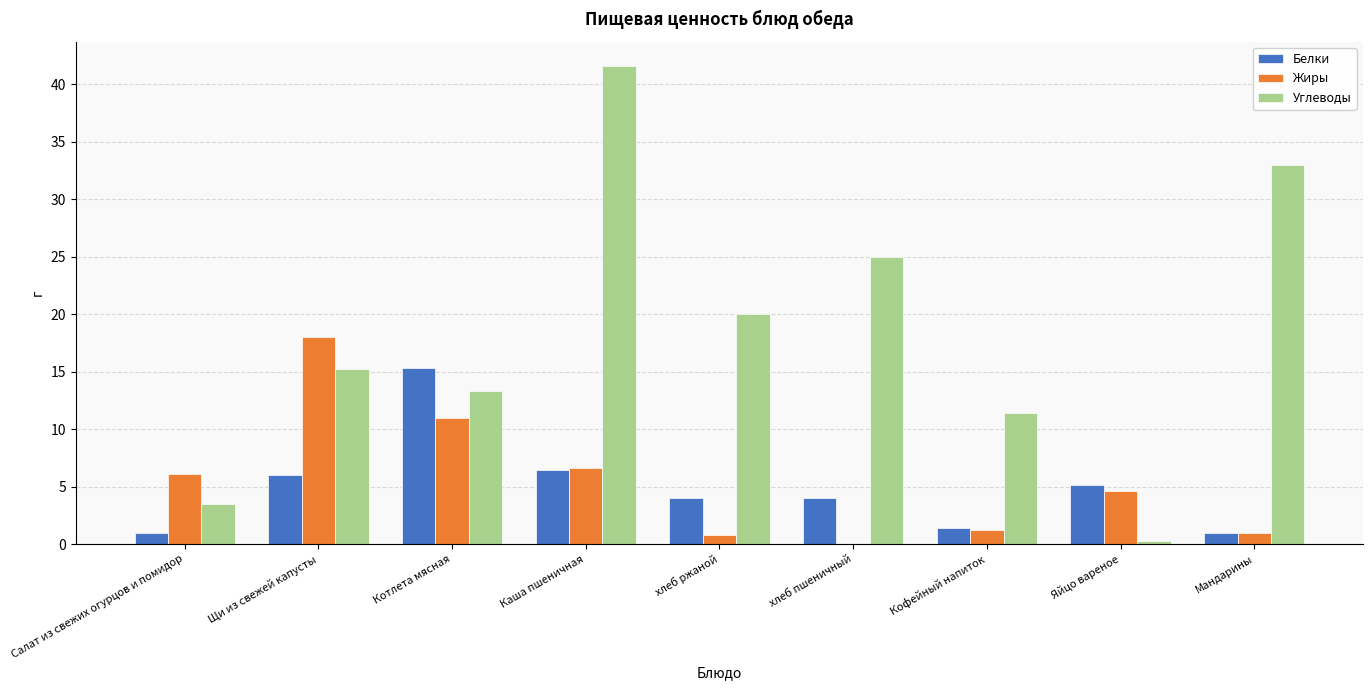

Where does the Жиры series first go above 4?

Салат из свежих огурцов и помидор